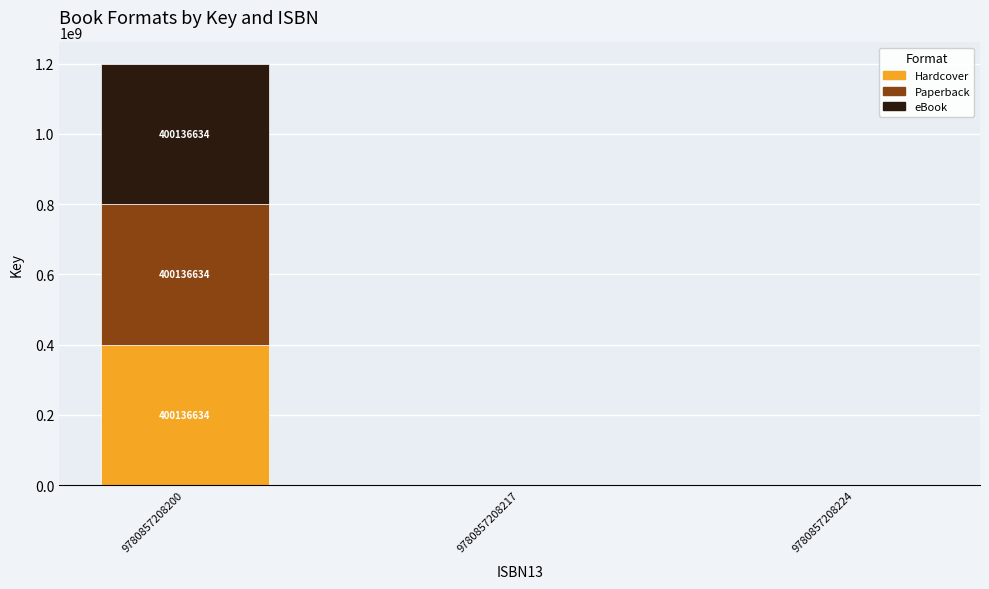

What is the difference between the Hardcover values at 9780857208217 and 9780857208200?

400136634